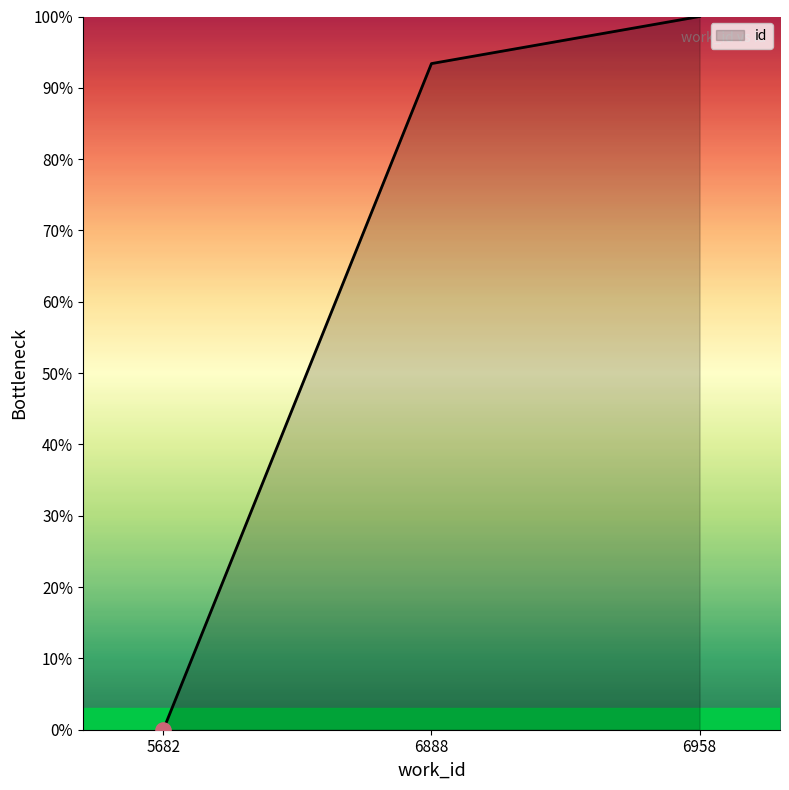

What is the change in value from 6888 to 6958?

+6.6